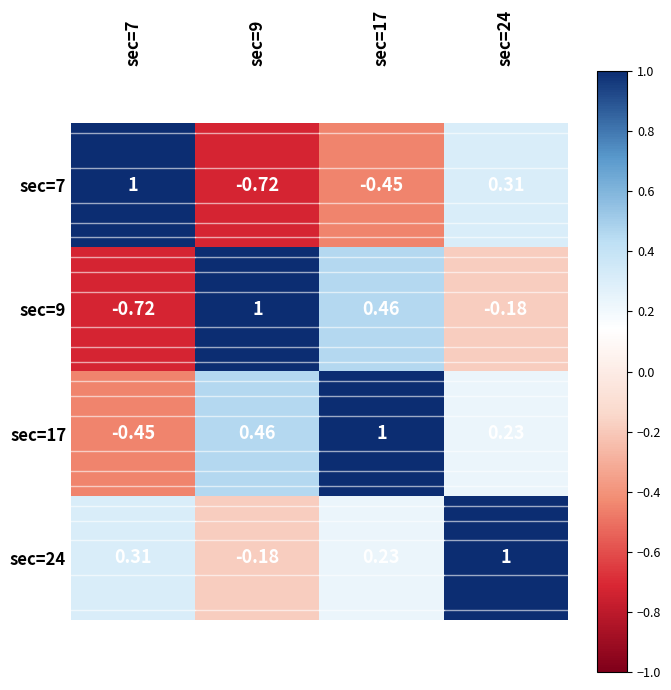

How many values in sec=7 are below zero?

2